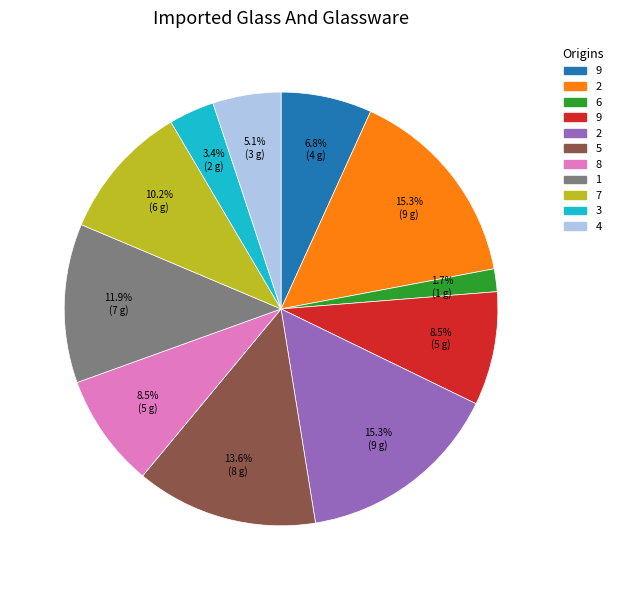

Is there any slice that represents more than half of the pie?

No